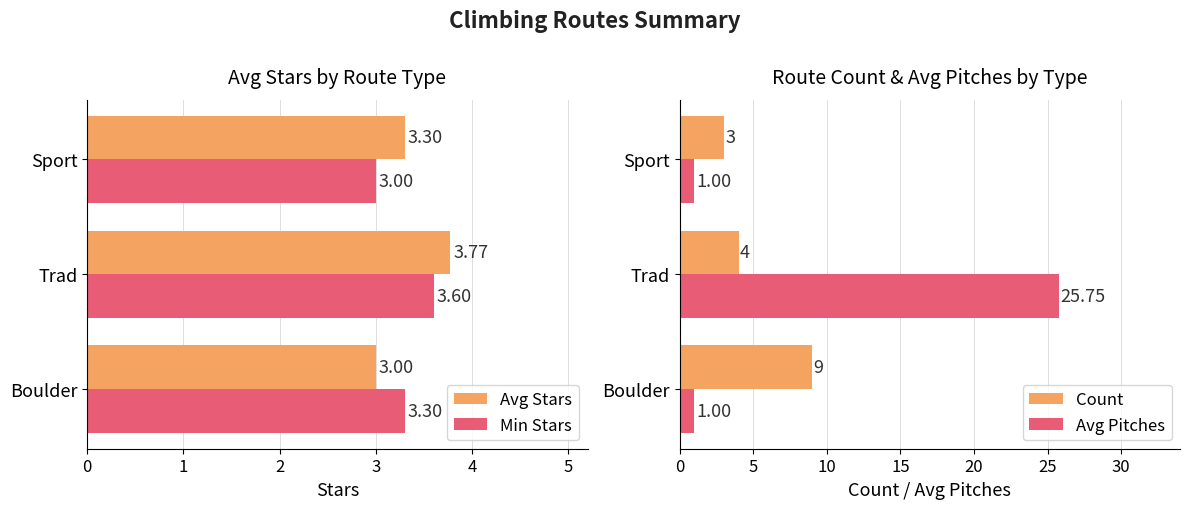

Count the Count values in the range 3 to 9.

3